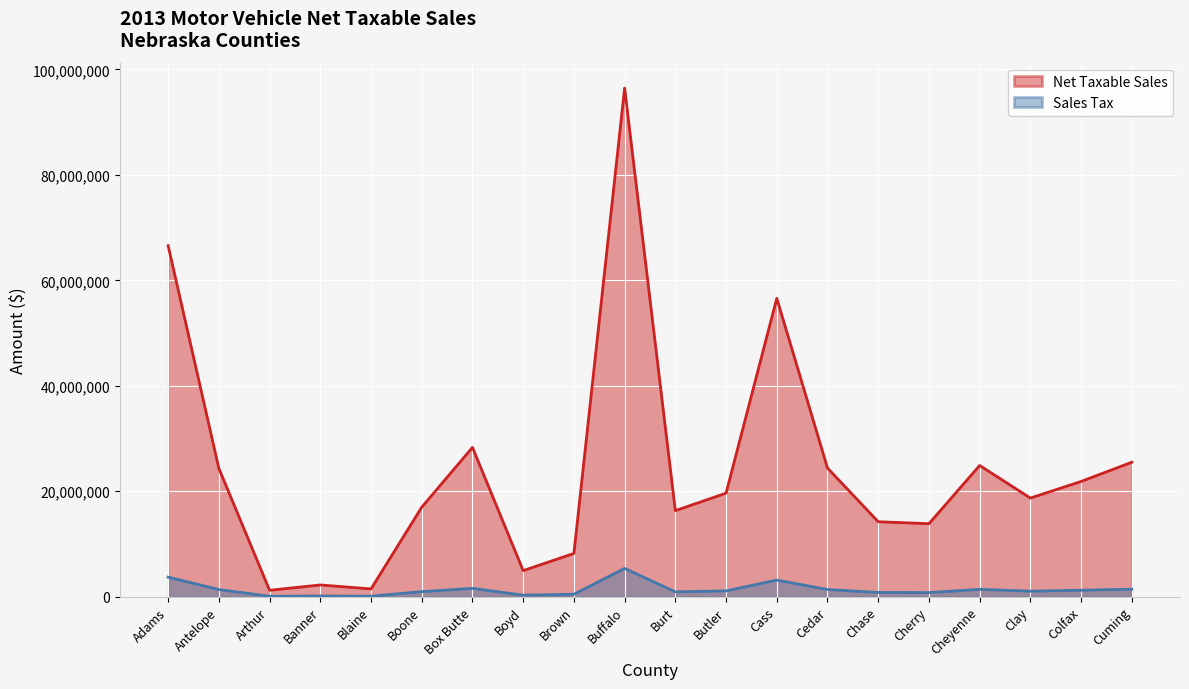

At how many categories does at least one series exceed 30475560?

3